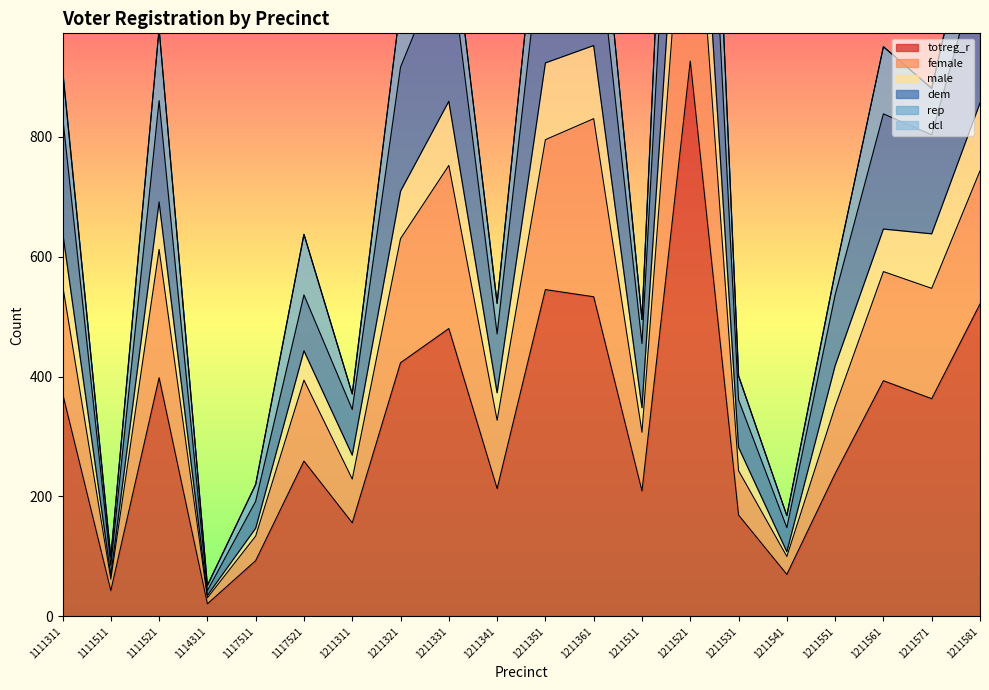

What is the minimum value for totreg_r?

21